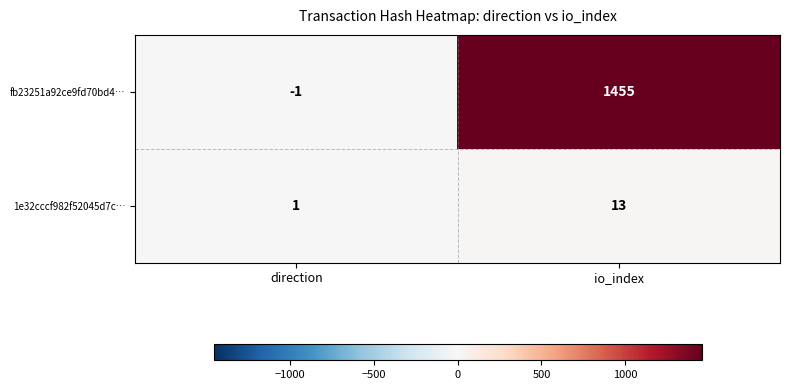

Which series has the largest total across all categories?

fb23251a92ce9fd70bd4…